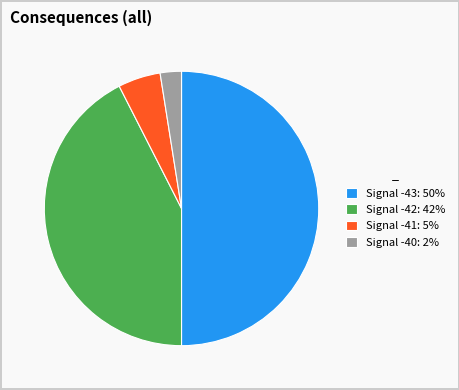

The Signal -40: 2% slice represents 17% of the pie. True or false?

False